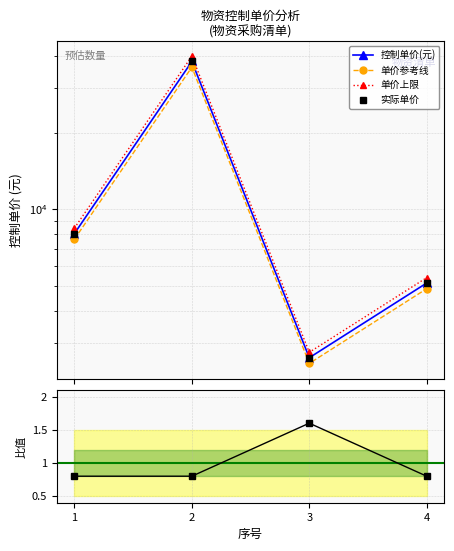

What is the maximum value shown in the chart?

39900.0